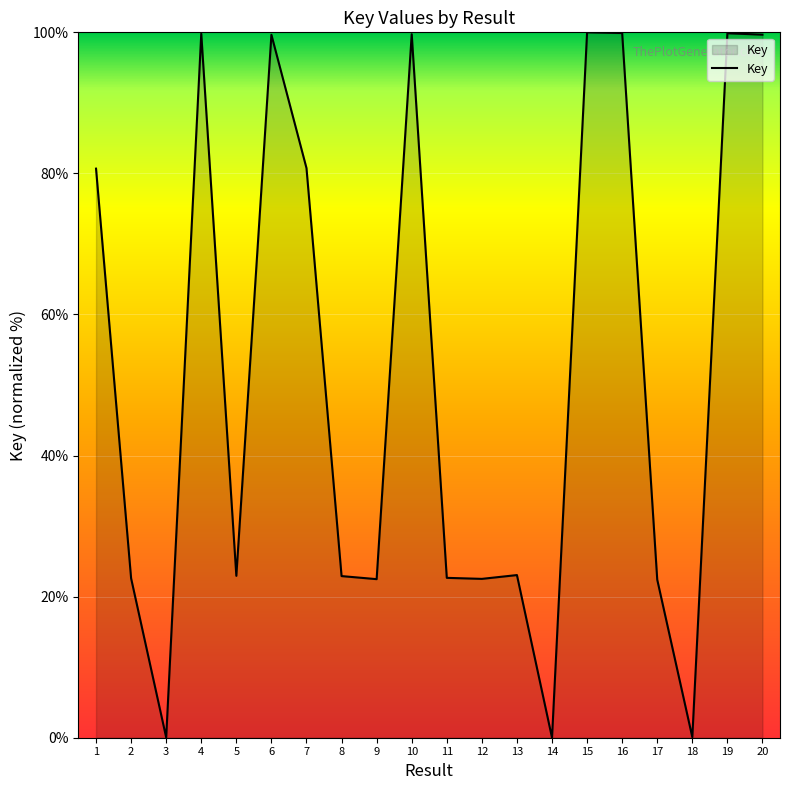

Is it true that the value at 15 is 100.0?

True